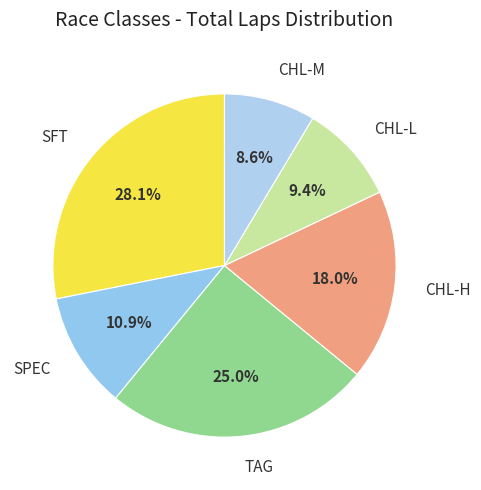

Rank the categories by value from highest to lowest.

SFT, TAG, CHL-H, SPEC, CHL-L, CHL-M